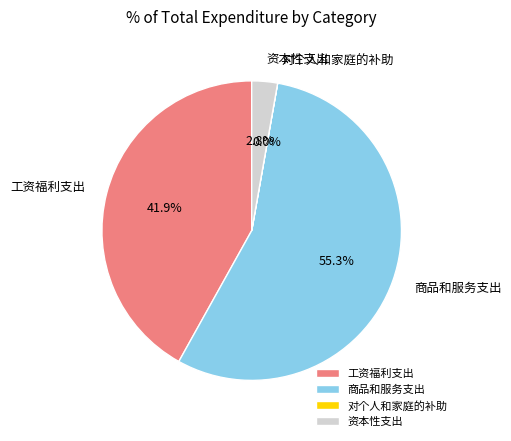

Between 工资福利支出 and 资本性支出, which is larger?

工资福利支出